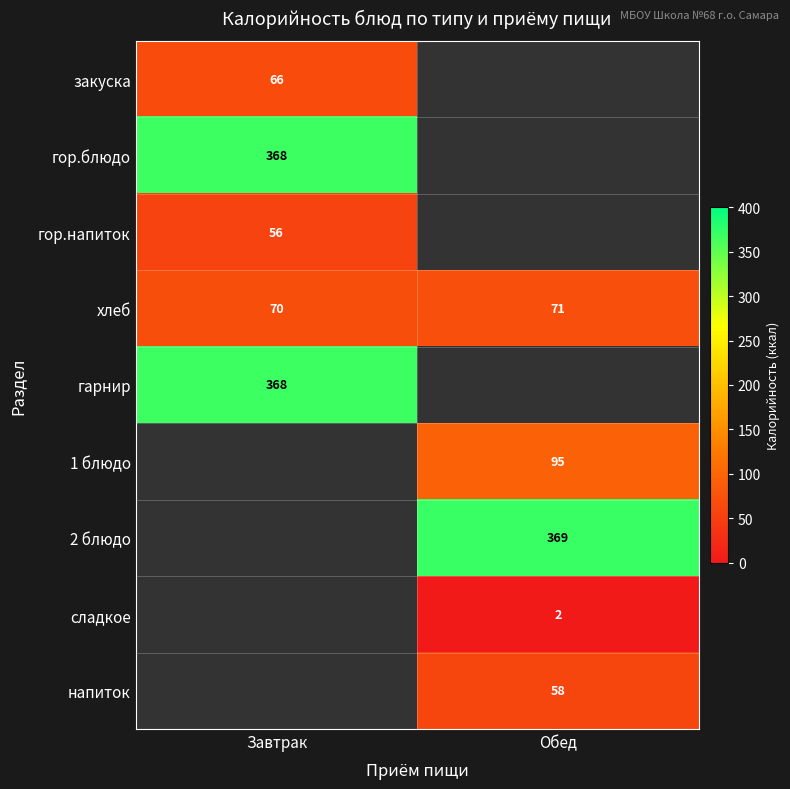

Which category has the lowest value across all series?

Обед